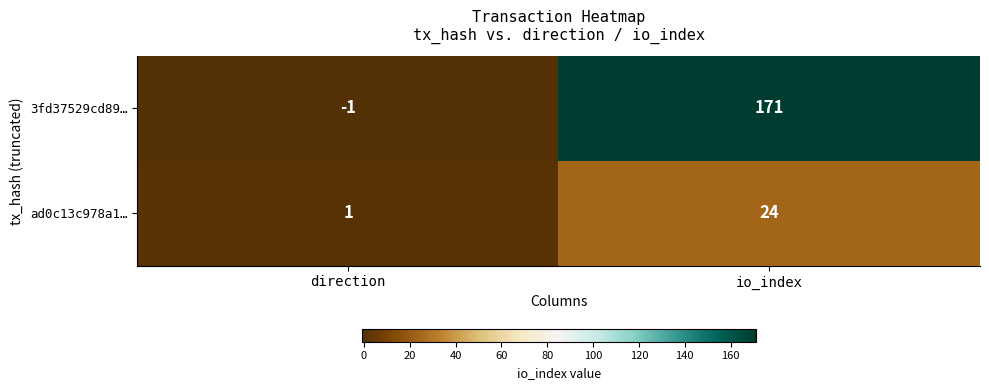

List the series in order of their overall mean, lowest first.

ad0c13c978a1…, 3fd37529cd89…